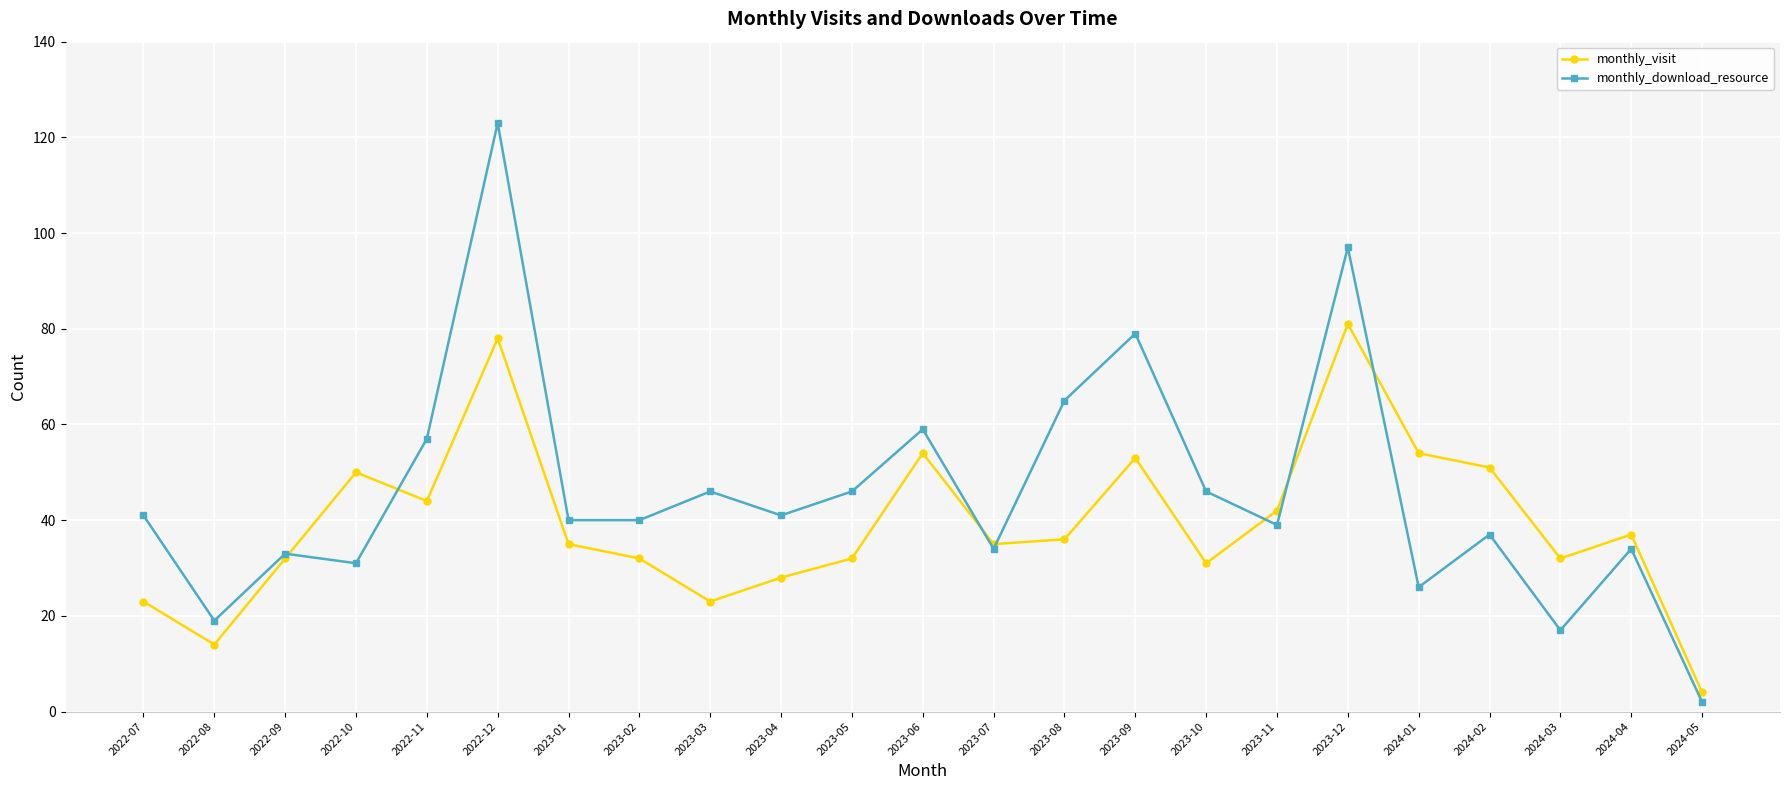

What is the difference between the monthly_visit values at 2022-09 and 2023-09?

21